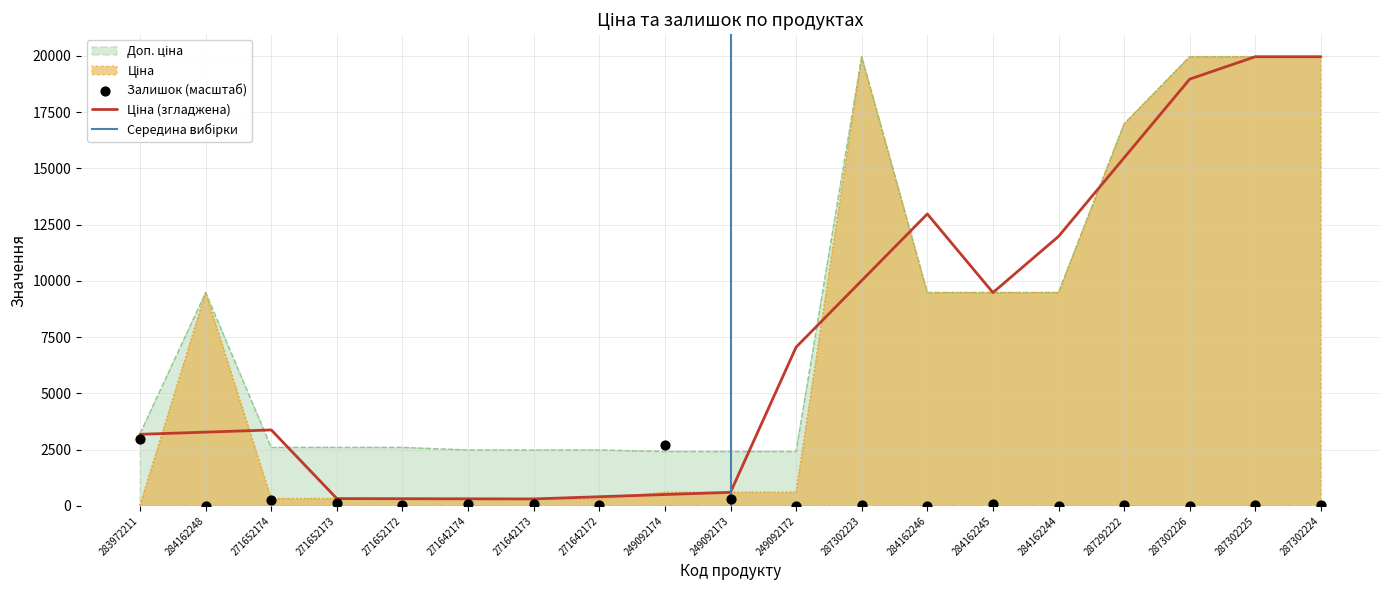

At which category is the sum across all series the highest?

287302223